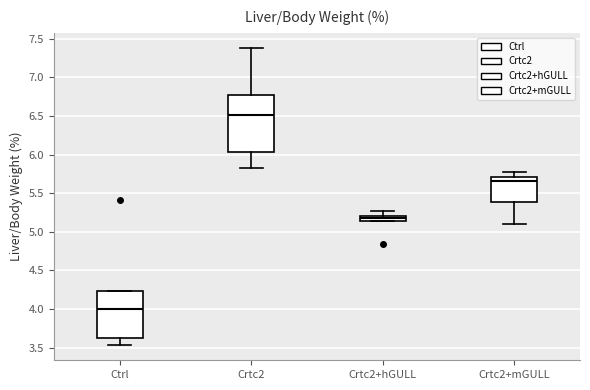

Which box has the highest median line?

Crtc2